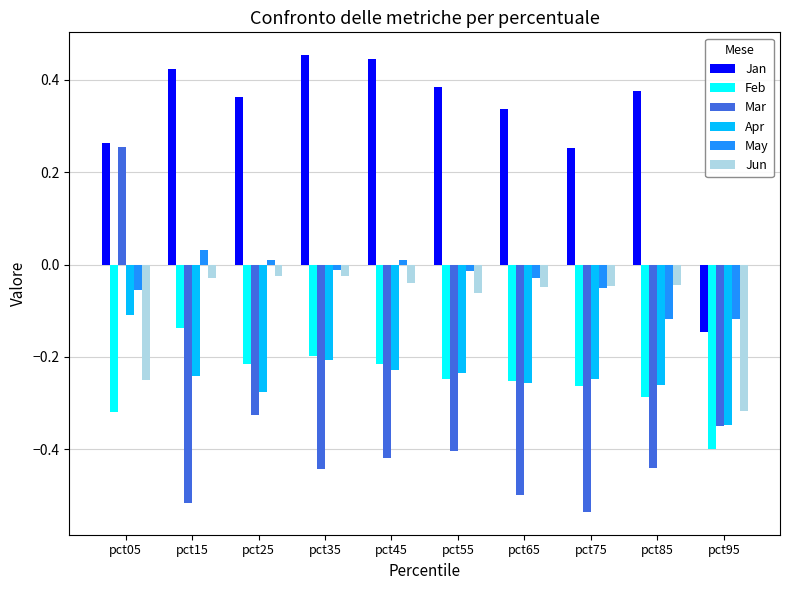

At how many categories does at least one series exceed 0?

9